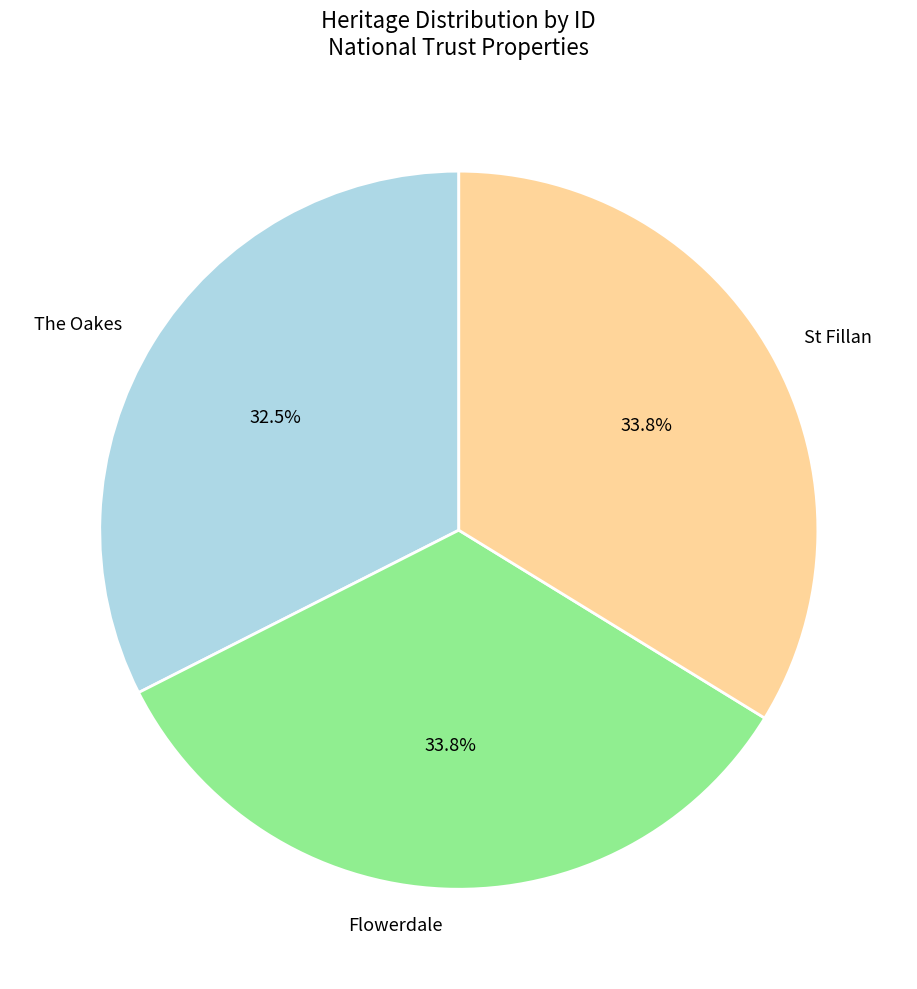

To the nearest percent, what is the difference between the largest and smallest slice percentages?

1%